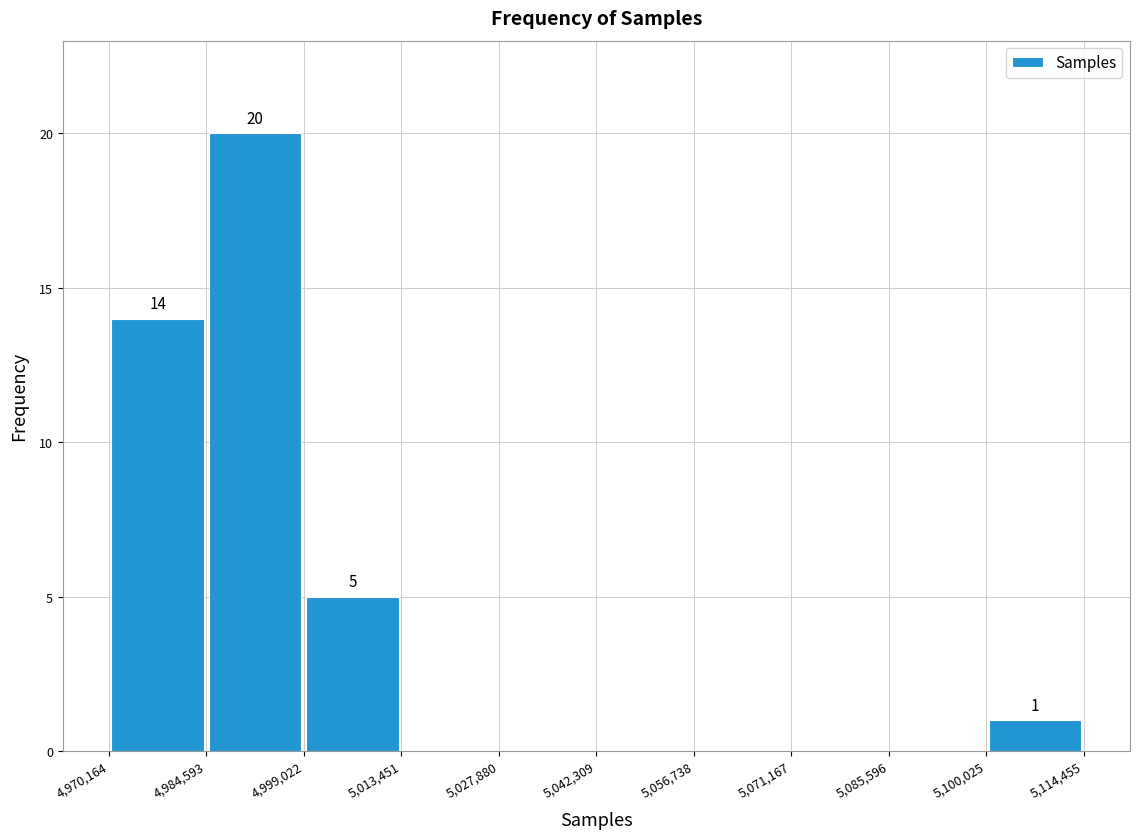

Over which range of the x-axis is the bar tallest?

4,984,593 to 4,999,022